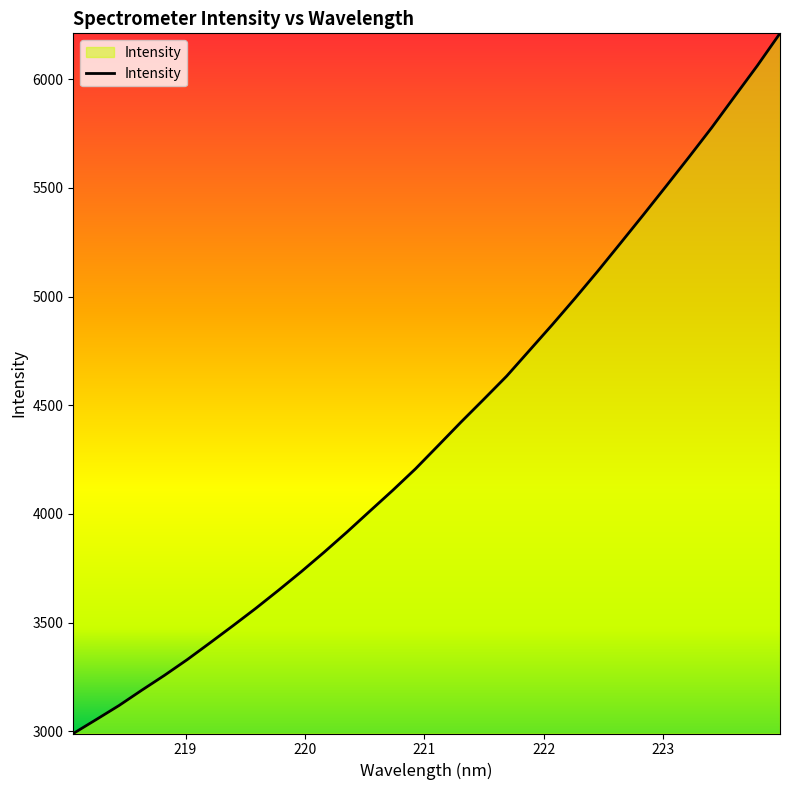

What is the minimum value shown in the chart?

2989.8